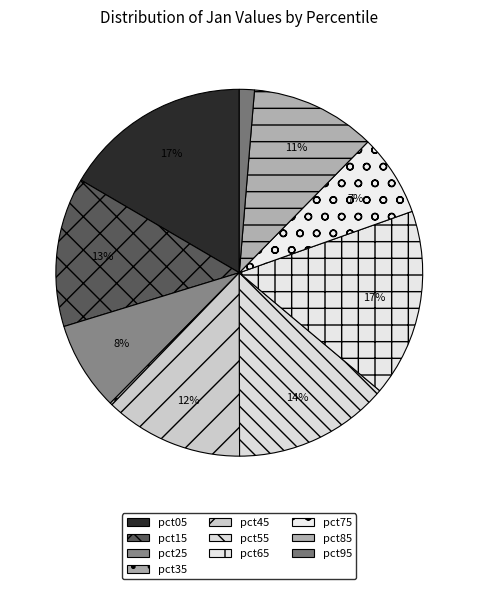

Does pct25 represent more than half of the total?

No